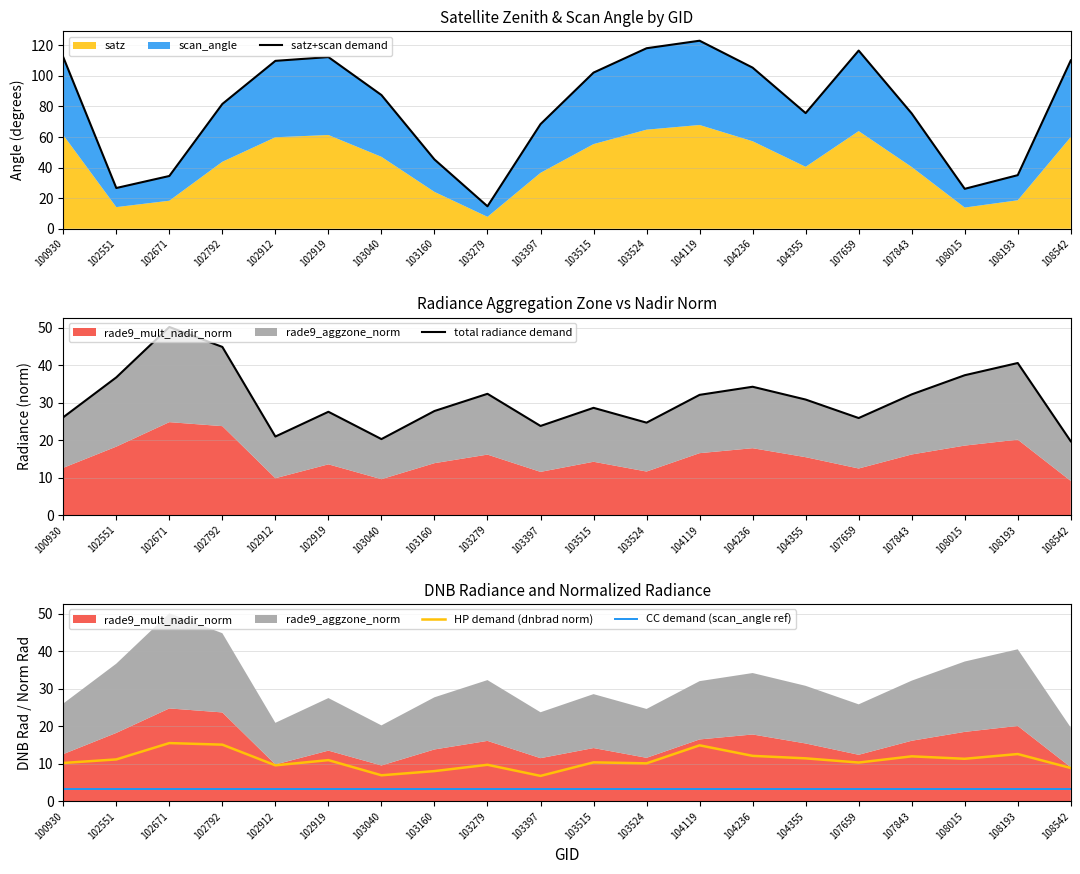

What is the sum of the satz+scan demand values at 104355 and 108015?

101.8